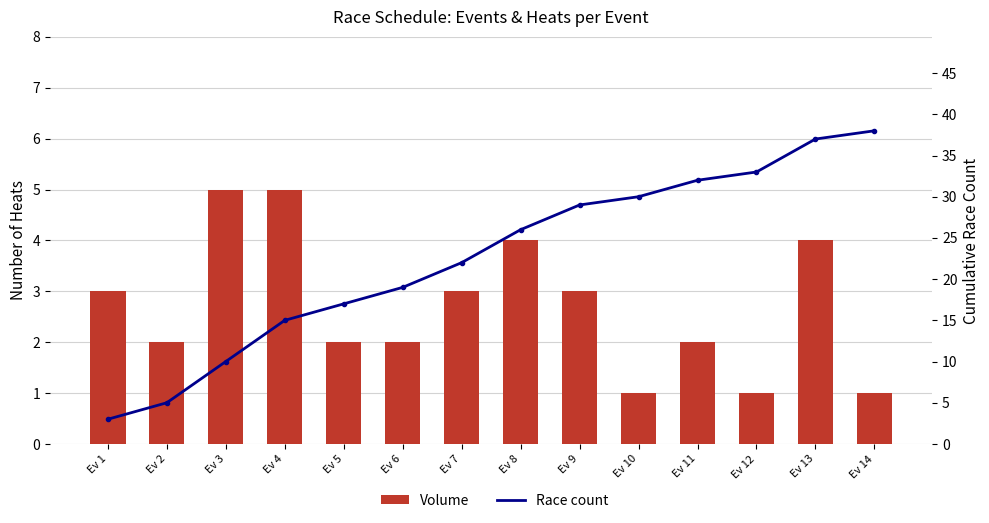

At which category does the chart reach its peak across all series?

Ev 14